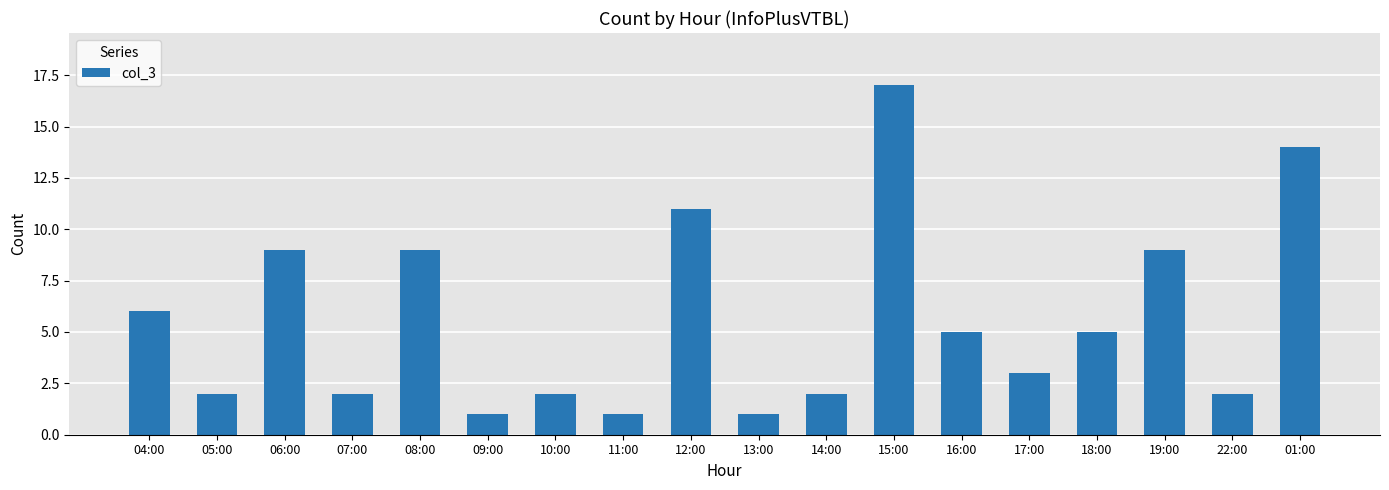

The chart shows a value of 9 at 19:00. True or false?

True